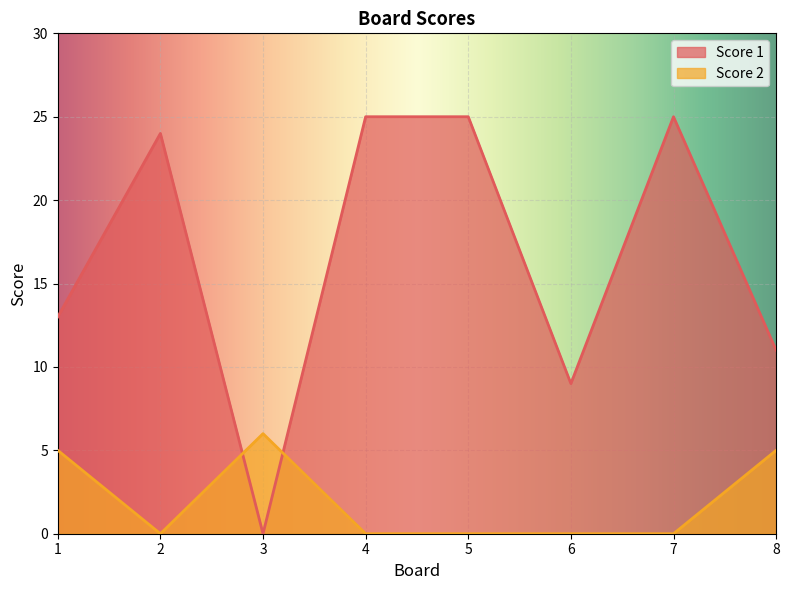

Between 1 and 5, which series saw the biggest shift?

Score 1